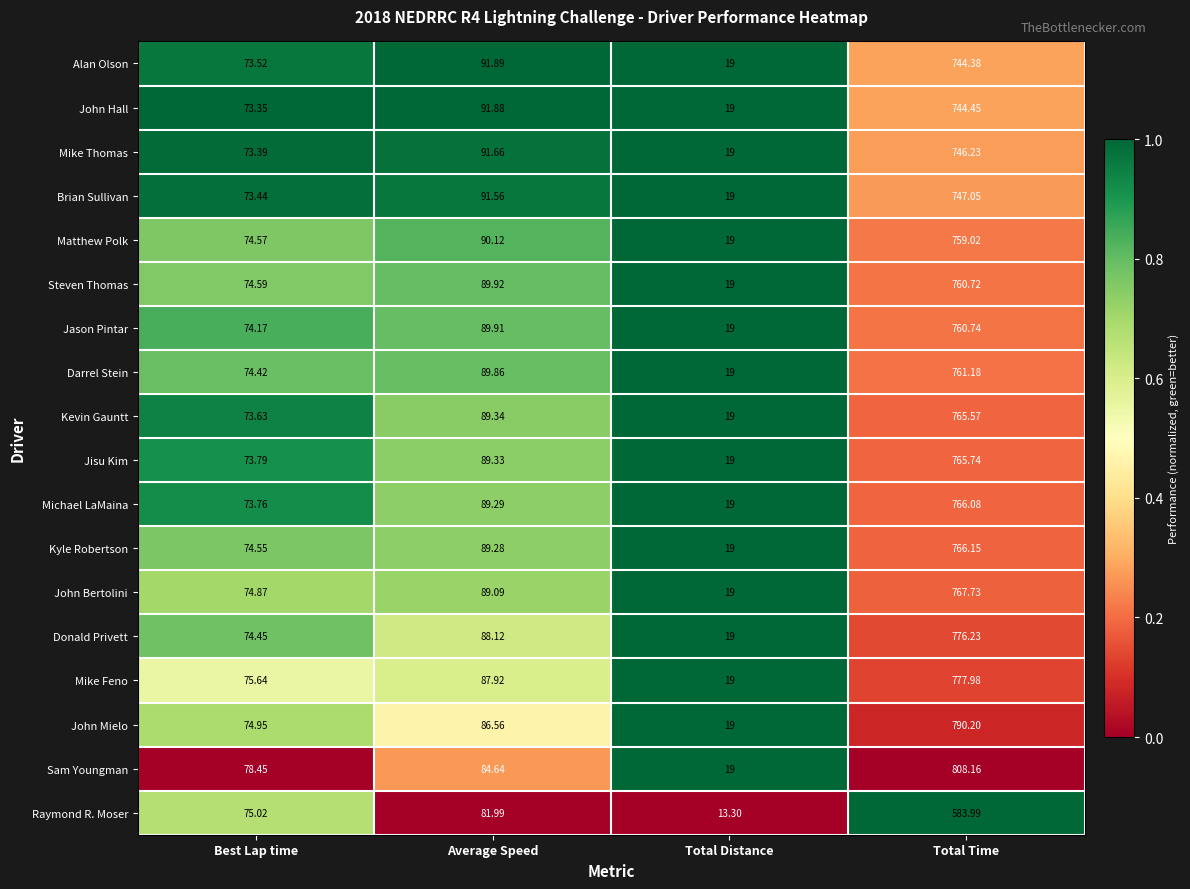

At which category is the sum across all series the highest?

Total Time